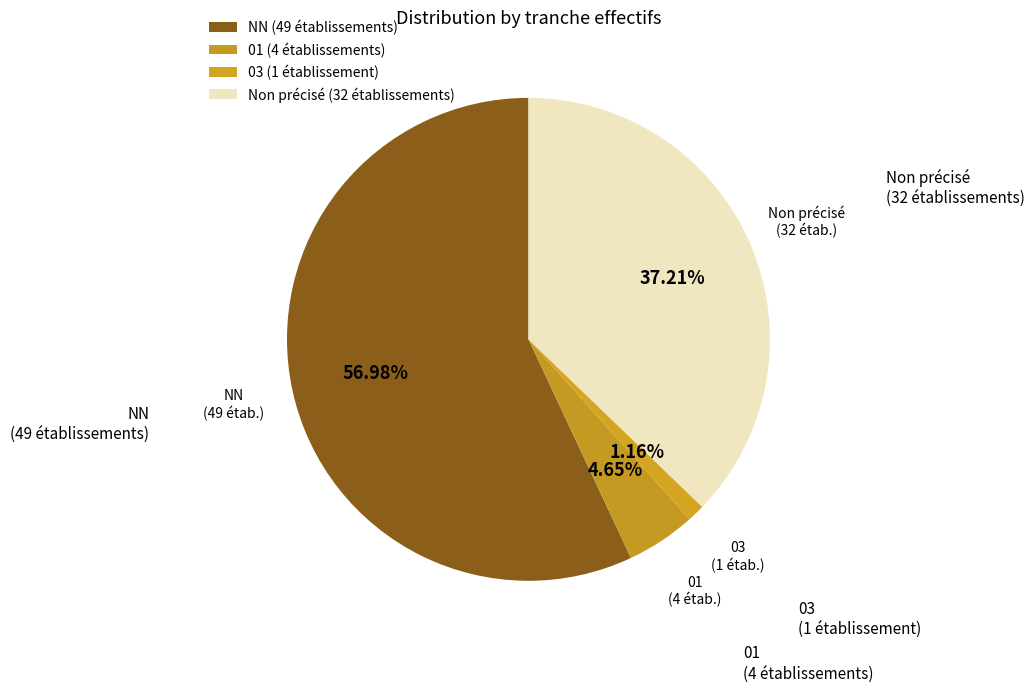

To the nearest percent, what is the average slice percentage?

25%